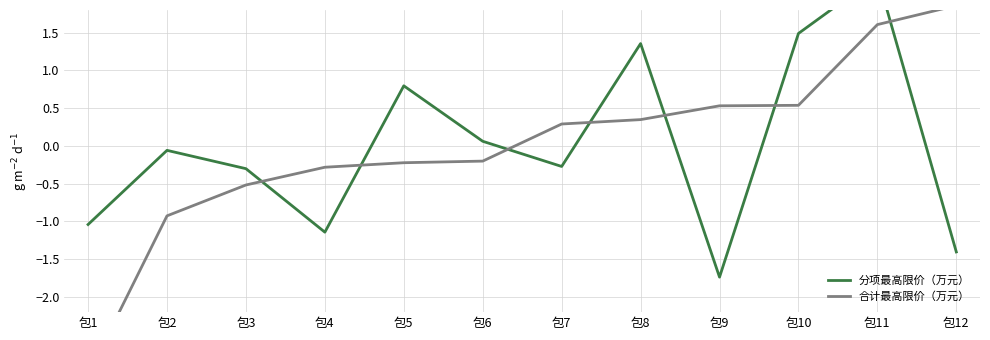

What is the sum of the 分项最高限价（万元） values at 包8 and 包5?

2.2